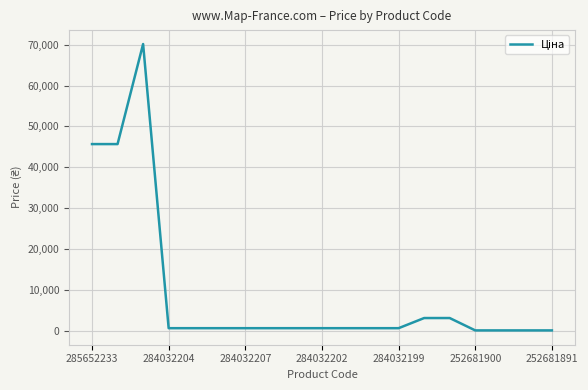

What is the greatest value displayed?

70181.6